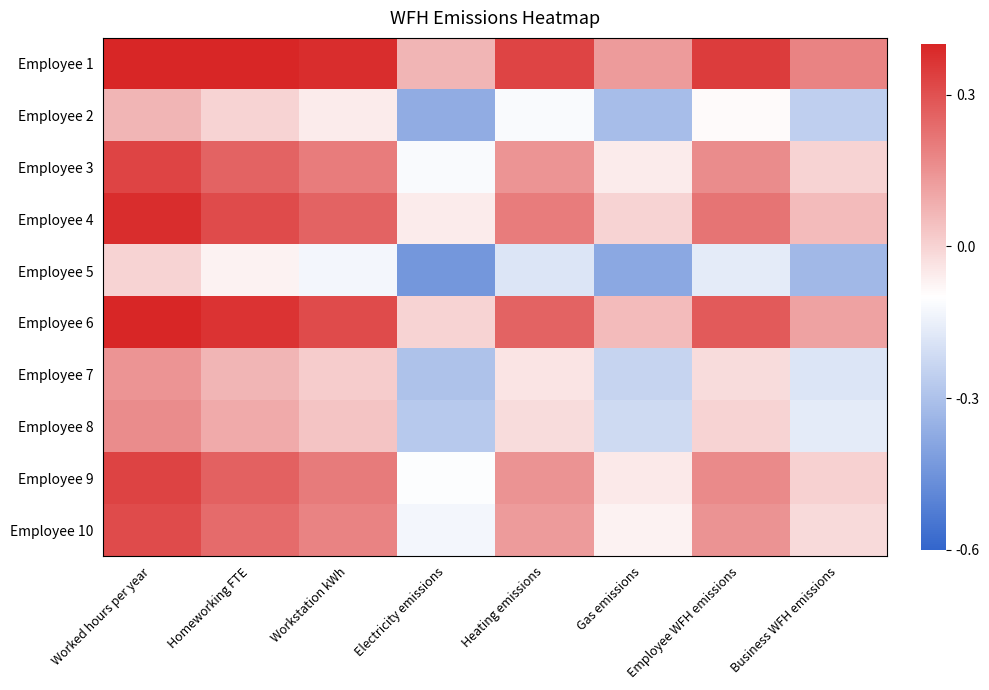

Reading left to right, extract all data points from this chart.

Employee 1: Worked hours per year=0.4	Homeworking FTE=0.4	Workstation kWh=0.4	Electricity emissions=0.1	Heating emissions=0.3	Gas emissions=0.1	Employee WFH emissions=0.3	Business WFH emissions=0.2
Employee 2: Worked hours per year=0.1	Homeworking FTE=0.0	Workstation kWh=-0.1	Electricity emissions=-0.4	Heating emissions=-0.1	Gas emissions=-0.3	Employee WFH emissions=-0.1	Business WFH emissions=-0.3
Employee 3: Worked hours per year=0.3	Homeworking FTE=0.3	Workstation kWh=0.2	Electricity emissions=-0.1	Heating emissions=0.1	Gas emissions=-0.1	Employee WFH emissions=0.2	Business WFH emissions=0.0
Employee 4: Worked hours per year=0.4	Homeworking FTE=0.3	Workstation kWh=0.3	Electricity emissions=-0.1	Heating emissions=0.2	Gas emissions=0.0	Employee WFH emissions=0.2	Business WFH emissions=0.1
Employee 5: Worked hours per year=0.0	Homeworking FTE=-0.1	Workstation kWh=-0.1	Electricity emissions=-0.4	Heating emissions=-0.2	Gas emissions=-0.4	Employee WFH emissions=-0.2	Business WFH emissions=-0.3
Employee 6: Worked hours per year=0.4	Homeworking FTE=0.4	Workstation kWh=0.3	Electricity emissions=0.0	Heating emissions=0.3	Gas emissions=0.1	Employee WFH emissions=0.3	Business WFH emissions=0.1
Employee 7: Worked hours per year=0.1	Homeworking FTE=0.1	Workstation kWh=0.0	Electricity emissions=-0.3	Heating emissions=-0.0	Gas emissions=-0.2	Employee WFH emissions=-0.0	Business WFH emissions=-0.2
Employee 8: Worked hours per year=0.2	Homeworking FTE=0.1	Workstation kWh=0.0	Electricity emissions=-0.3	Heating emissions=-0.0	Gas emissions=-0.2	Employee WFH emissions=0.0	Business WFH emissions=-0.2
Employee 9: Worked hours per year=0.3	Homeworking FTE=0.3	Workstation kWh=0.2	Electricity emissions=-0.1	Heating emissions=0.1	Gas emissions=-0.1	Employee WFH emissions=0.2	Business WFH emissions=0.0
Employee 10: Worked hours per year=0.3	Homeworking FTE=0.2	Workstation kWh=0.2	Electricity emissions=-0.1	Heating emissions=0.1	Gas emissions=-0.1	Employee WFH emissions=0.1	Business WFH emissions=-0.0